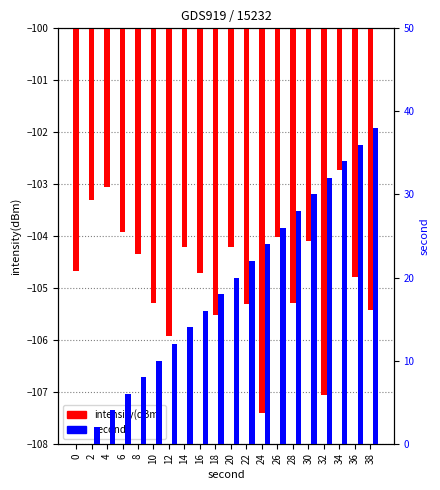

What is the difference between the second highest and second lowest values in the second series?

34.0